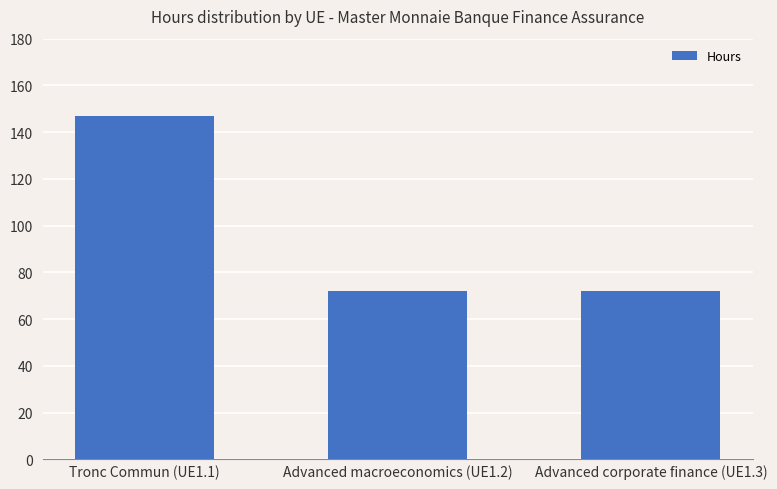

Reading left to right, transcribe all the data shown in this chart.

Tronc Commun (UE1.1)=147	Advanced macroeconomics (UE1.2)=72	Advanced corporate finance (UE1.3)=72